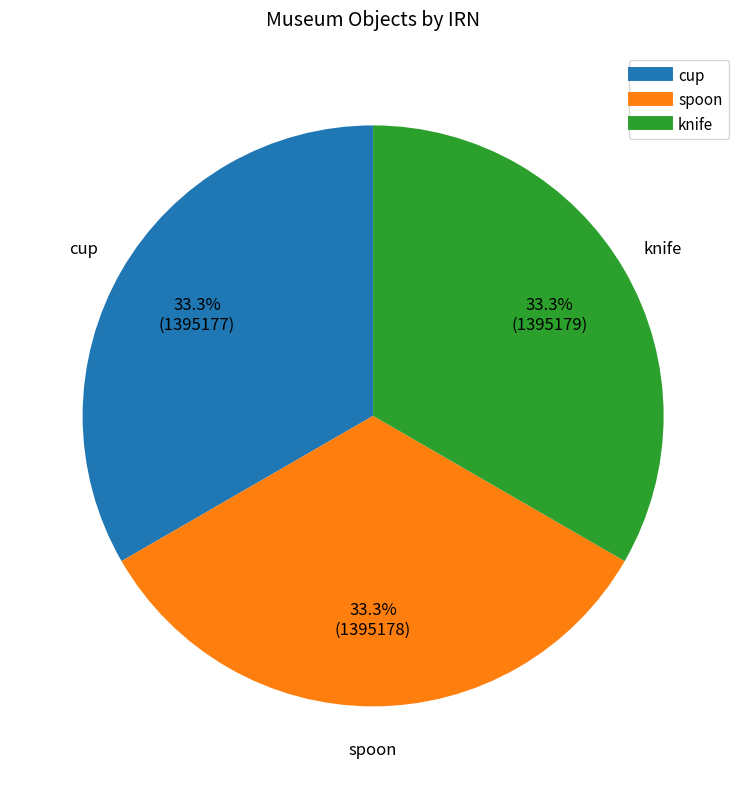

To the nearest percent, what is the average slice percentage?

33%